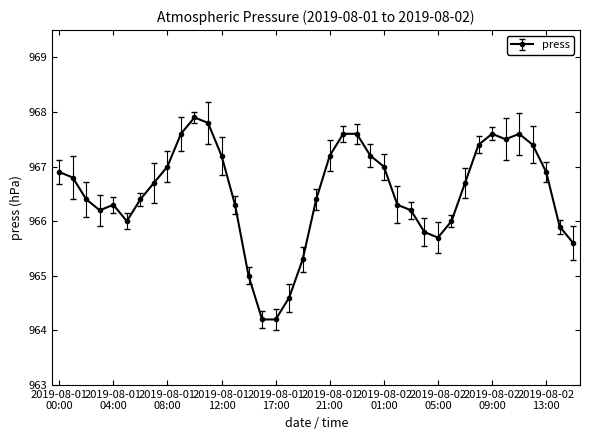

What is the value of the 23rd point from the left?

967.6